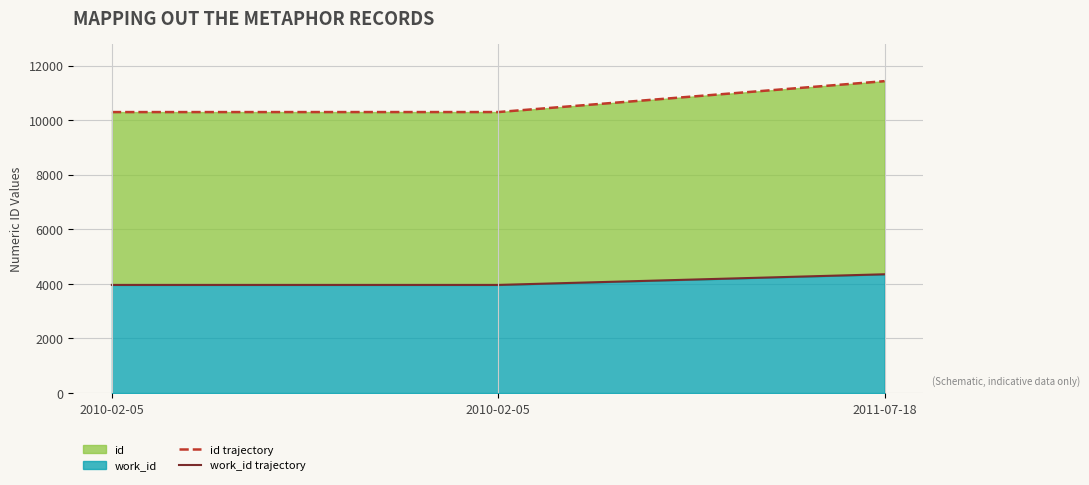

What is the label of the 1st point from the left?

2010-02-05